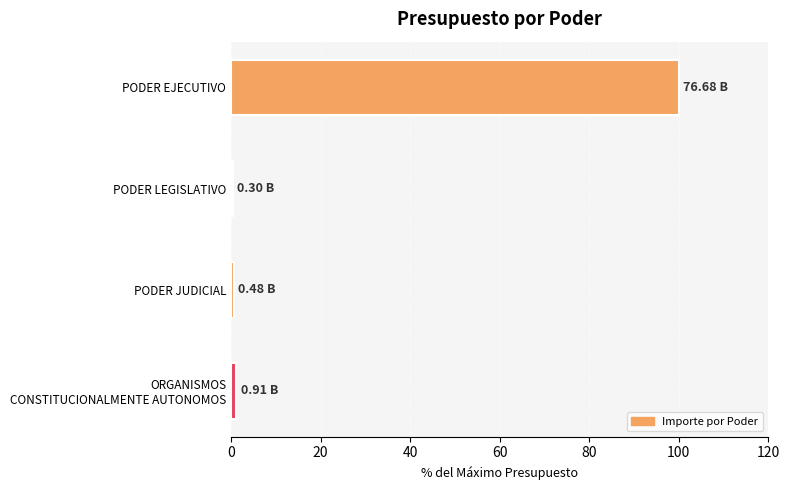

What is the difference between the maximum and second lowest values?

99.4